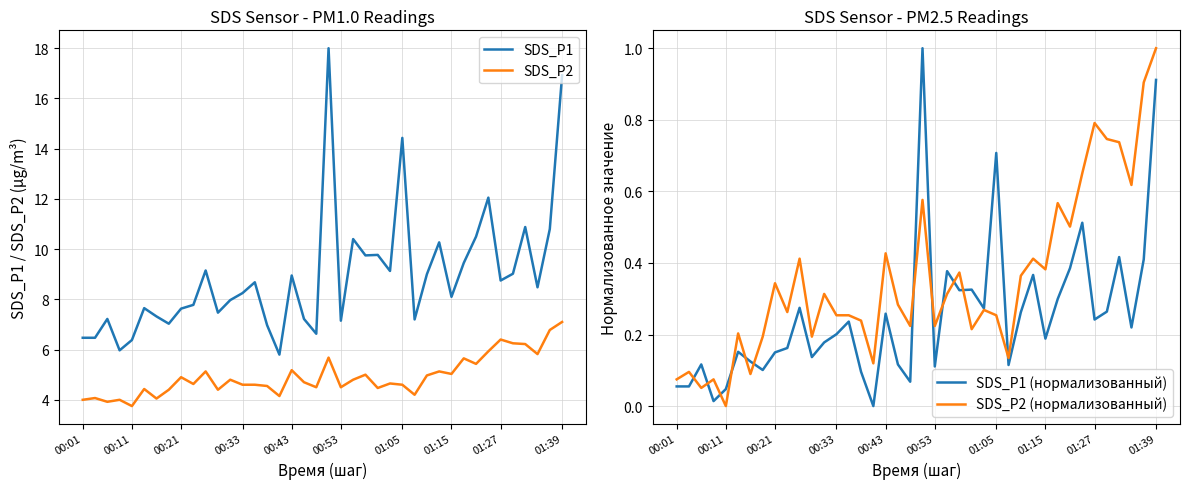

True or false: SDS_P1 (нормализованный) and SDS_P1 cross at least once.

False